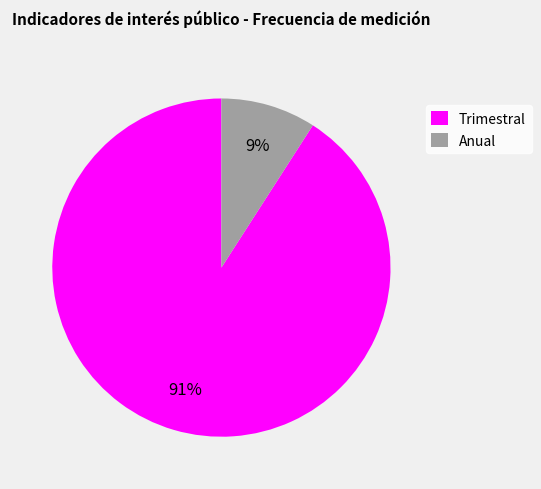

What percentage is the Anual slice, to the nearest percent?

9%